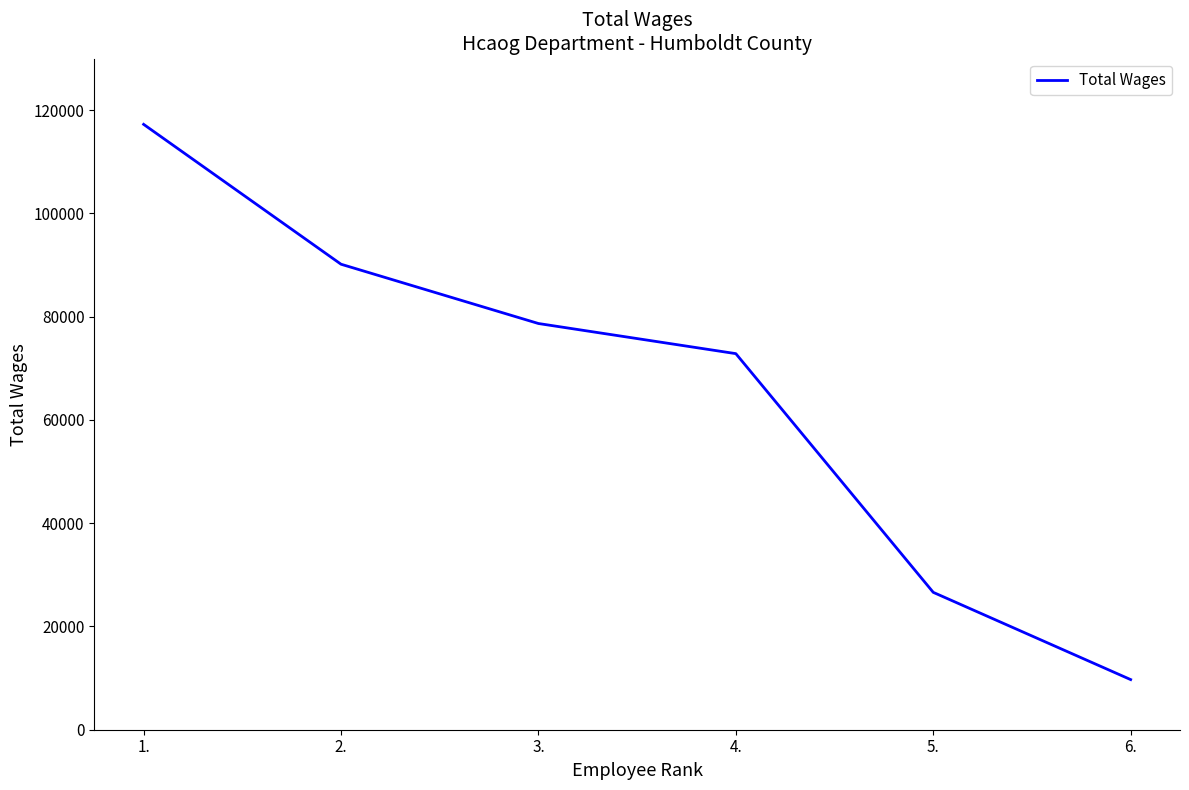

Does the chart have visible grid lines?

No